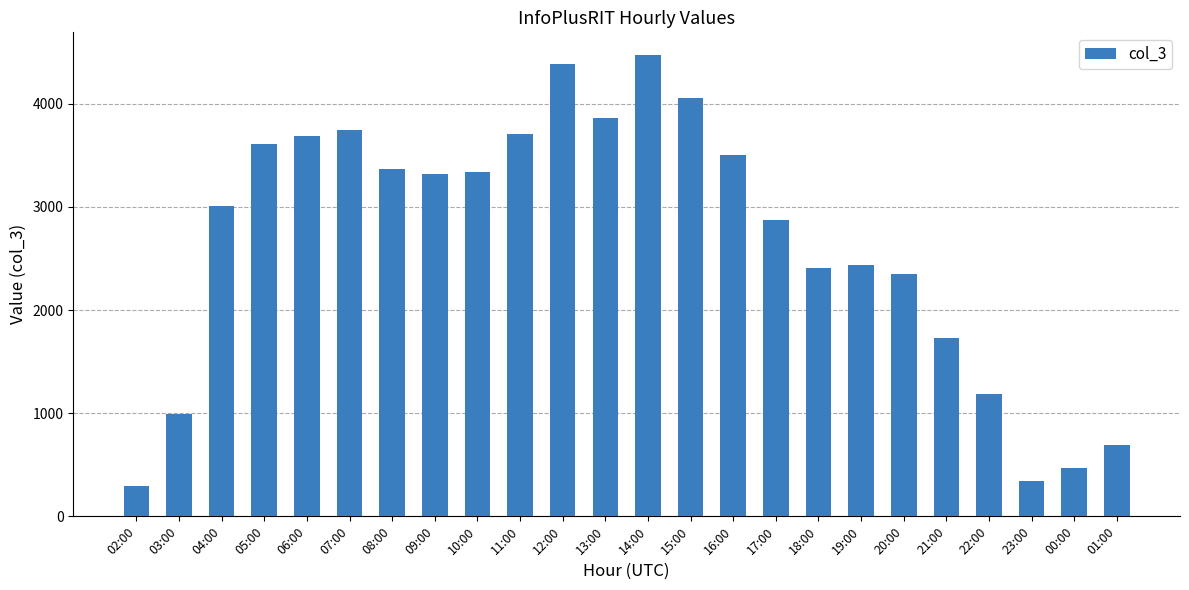

What is the difference between the values at 07:00 and 22:00?

2562